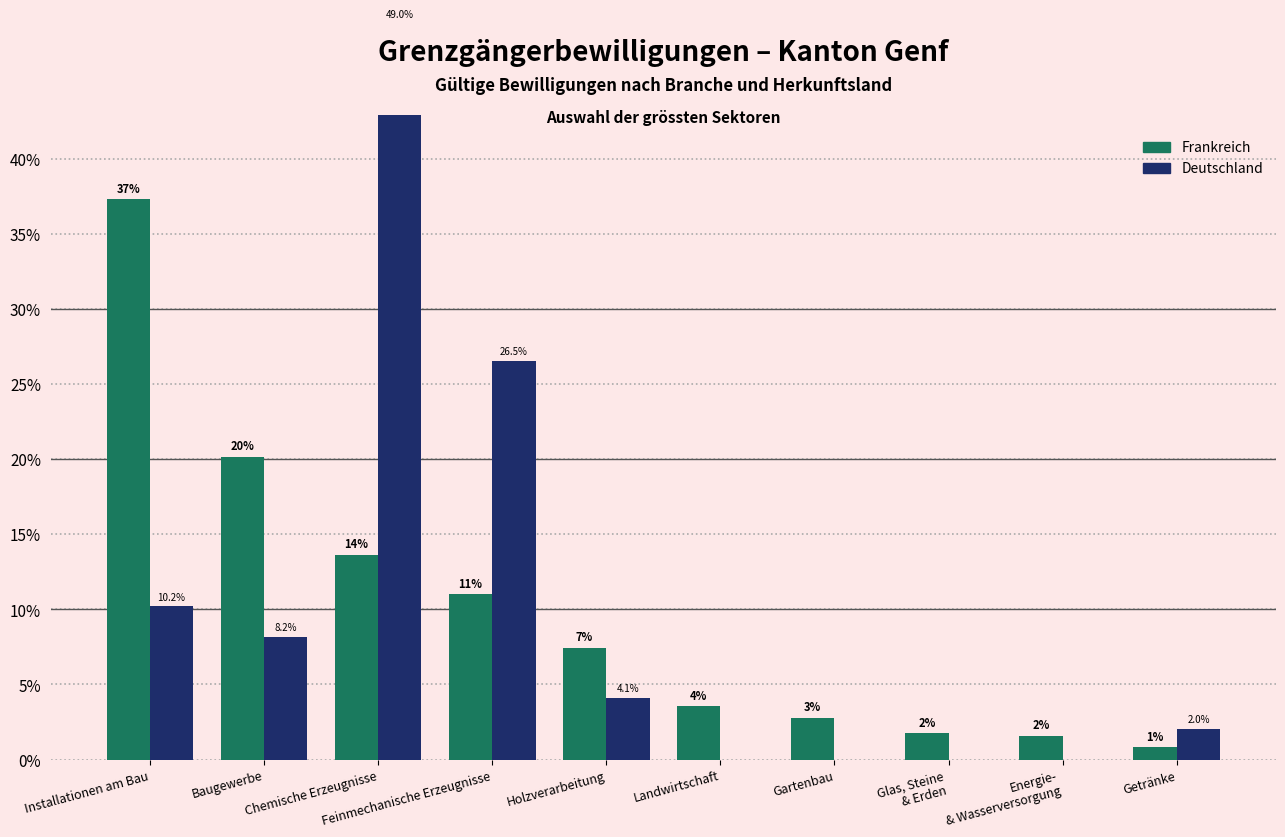

Reading left to right, extract all data points from this chart.

Frankreich: Installationen am Bau=37.3	Baugewerbe=20.2	Chemische Erzeugnisse=13.6	Feinmechanische Erzeugnisse=11.0	Holzverarbeitung=7.4	Landwirtschaft=3.5	Gartenbau=2.8	Glas, Steine
& Erden=1.7	Energie-
& Wasserversorgung=1.6	Getränke=0.8
Deutschland: Installationen am Bau=10.2	Baugewerbe=8.2	Chemische Erzeugnisse=49.0	Feinmechanische Erzeugnisse=26.5	Holzverarbeitung=4.1	Landwirtschaft=0.0	Gartenbau=0.0	Glas, Steine
& Erden=0.0	Energie-
& Wasserversorgung=0.0	Getränke=2.0